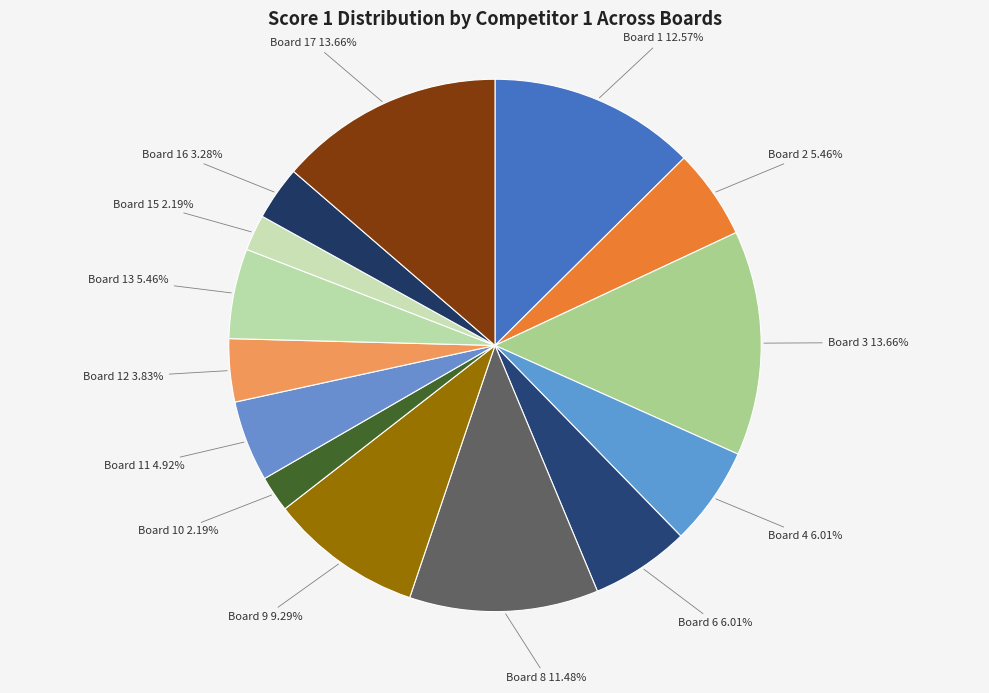

What is the ratio of the value at Board 12 to the value at Board 4?

0.6